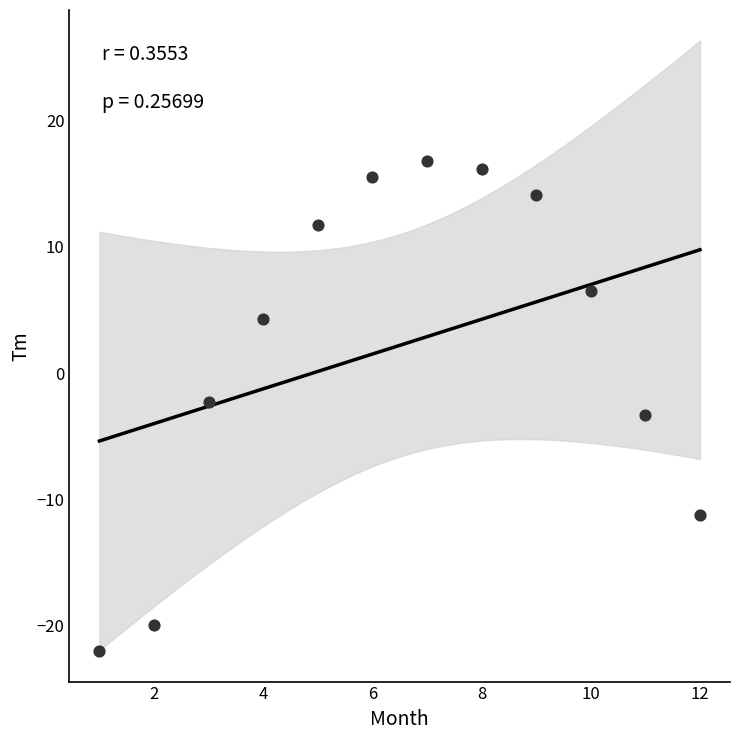

What is the average X value?

6.5